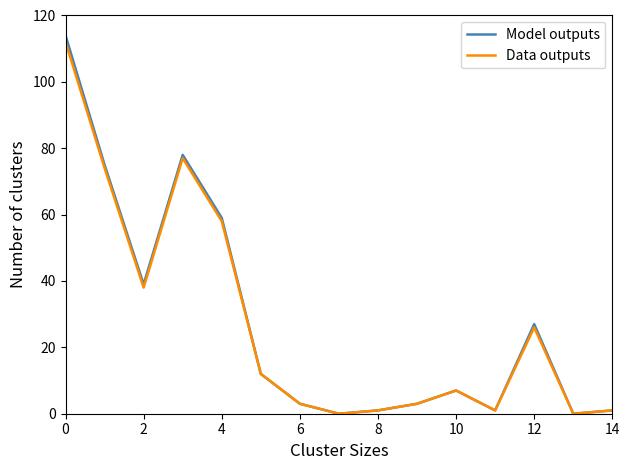

In Data outputs, how many points are lower than both neighbors (excluding endpoints)?

4